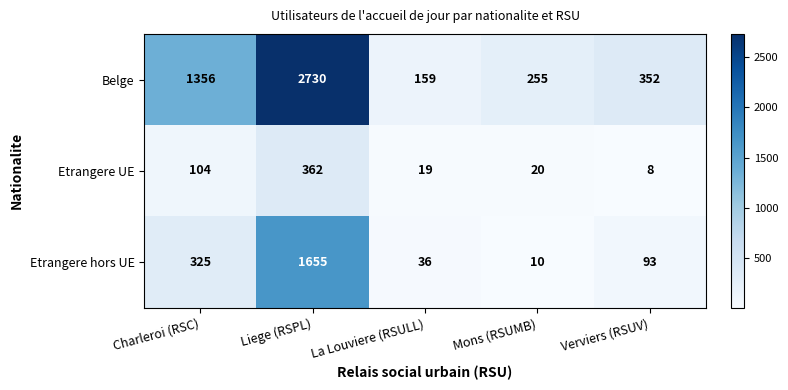

What is the smallest value displayed?

8